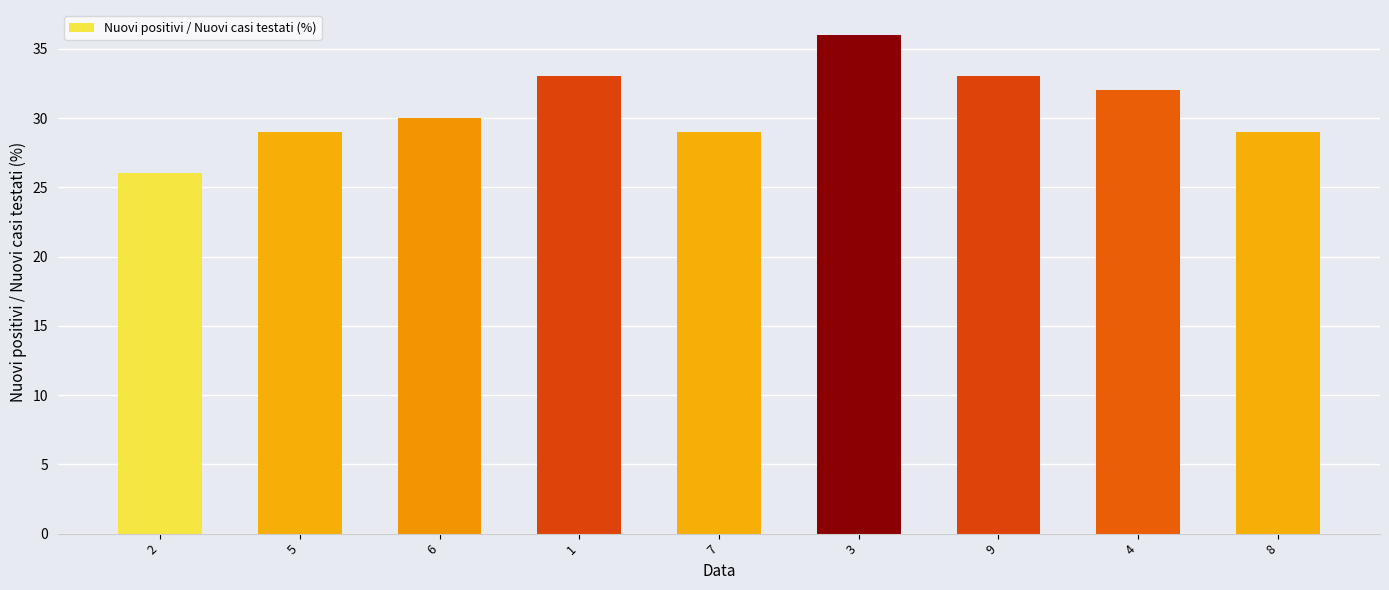

How many categories are shown in the chart?

9